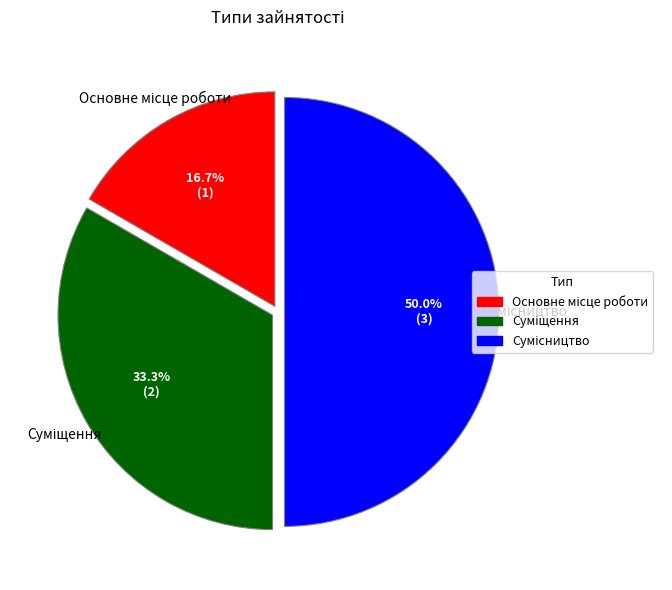

How many segments does this pie chart have?

3